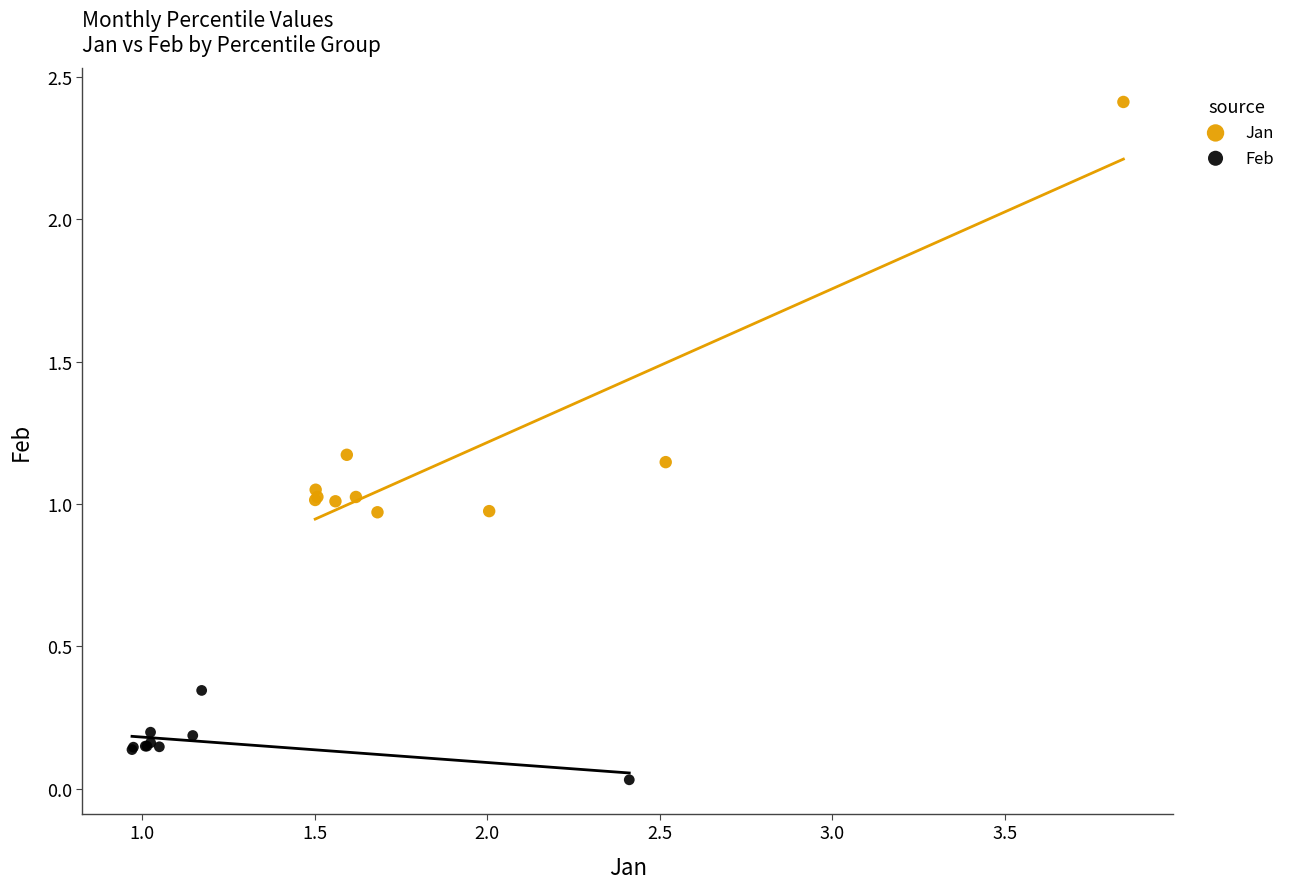

What are all the series names shown in the legend?

Jan, Feb